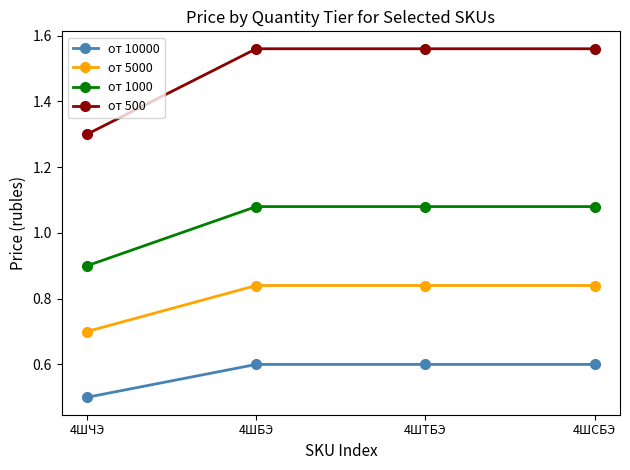

What is the label of the 2nd point from the left?

4ШБЭ